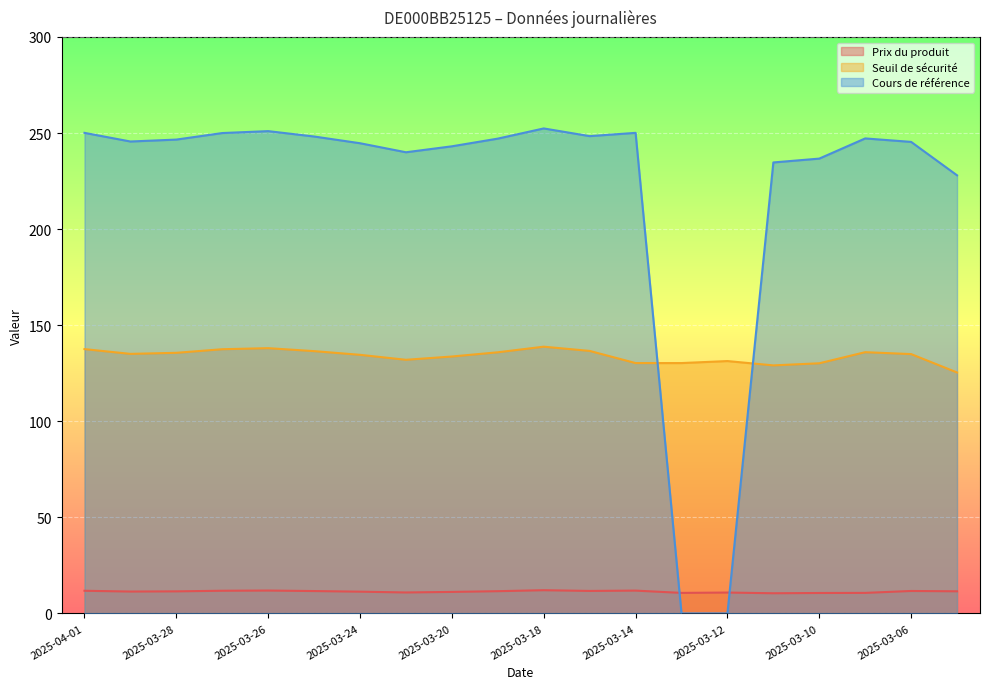

How many lines are shown in the chart?

3